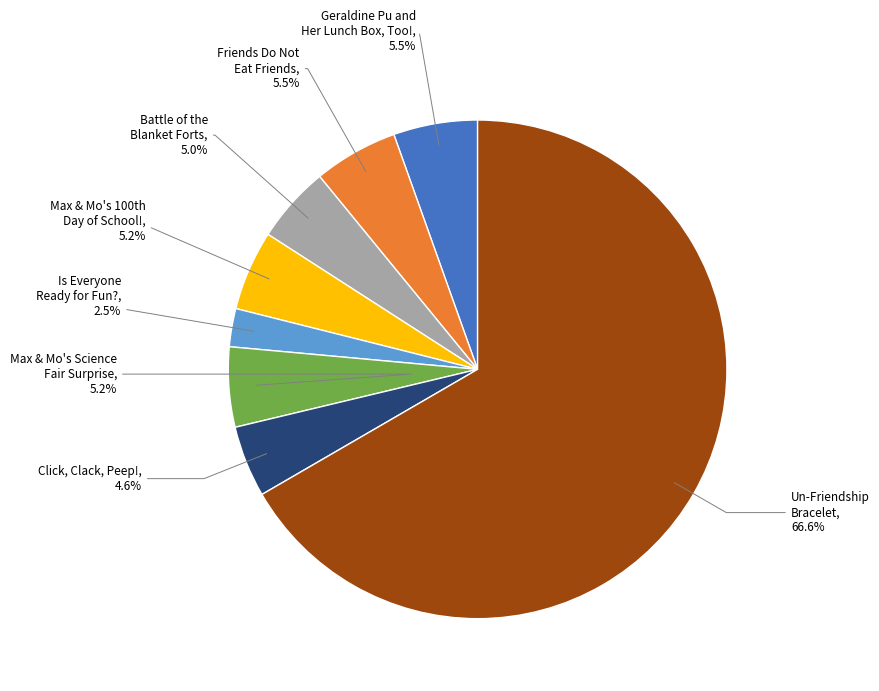

Is there any slice that represents more than half of the pie?

Yes